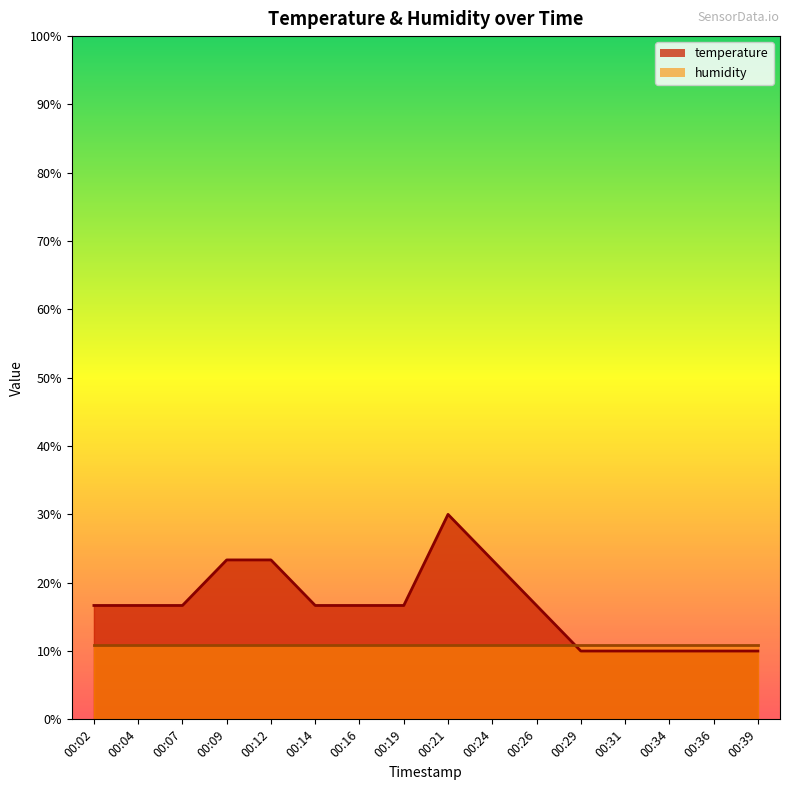

What is the difference between the maximum and second lowest values?

20.0